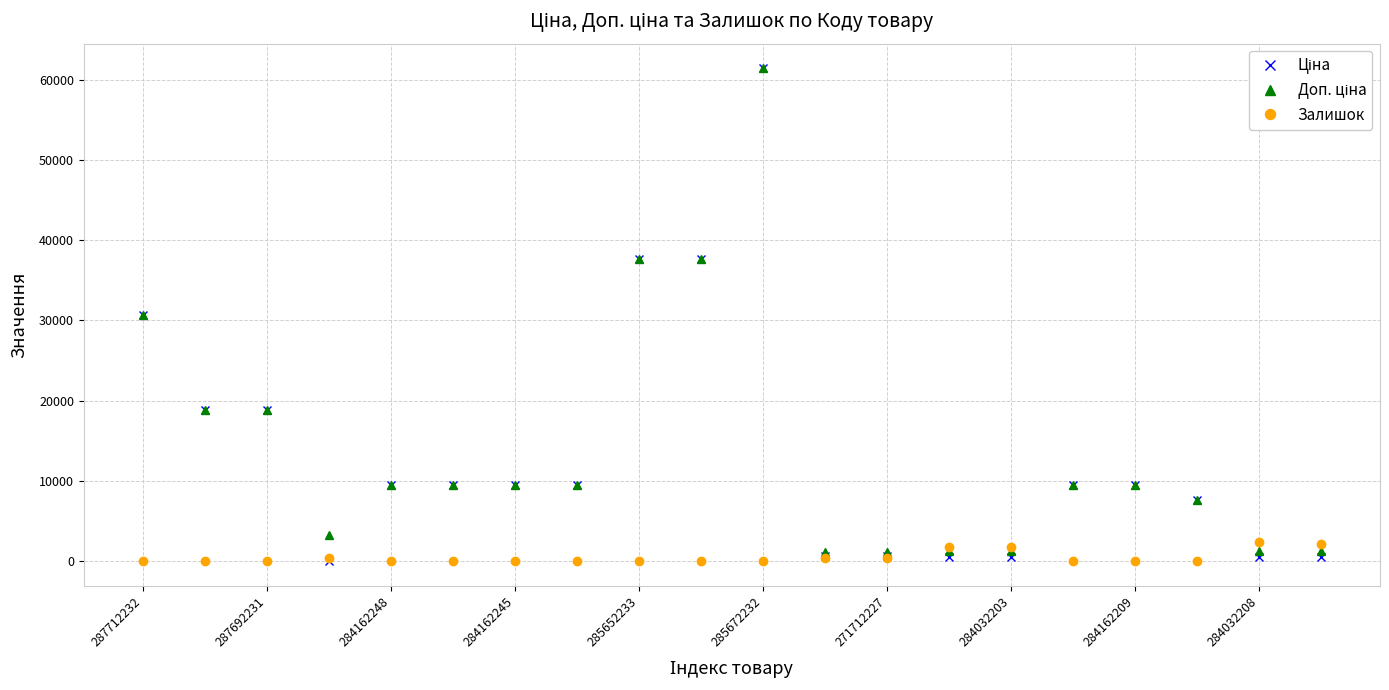

What is the maximum value shown in the chart?

61434.3